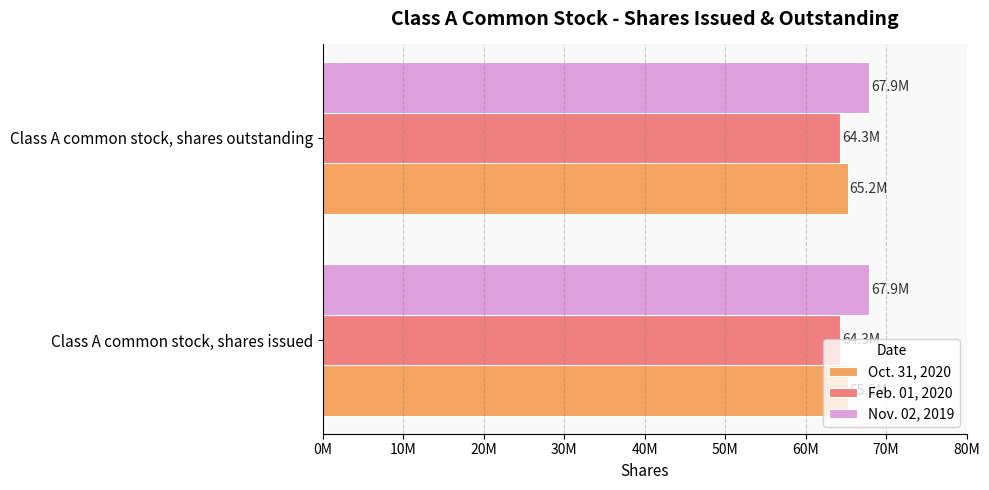

What are all the series names shown in the legend?

Oct. 31, 2020, Feb. 01, 2020, Nov. 02, 2019